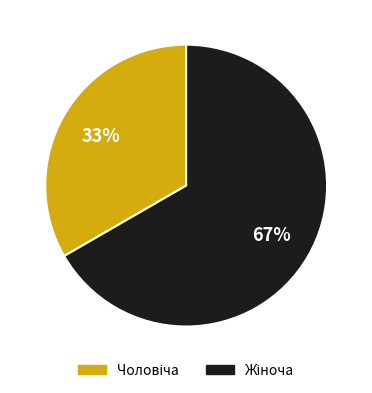

Does any single category account for the majority?

Yes